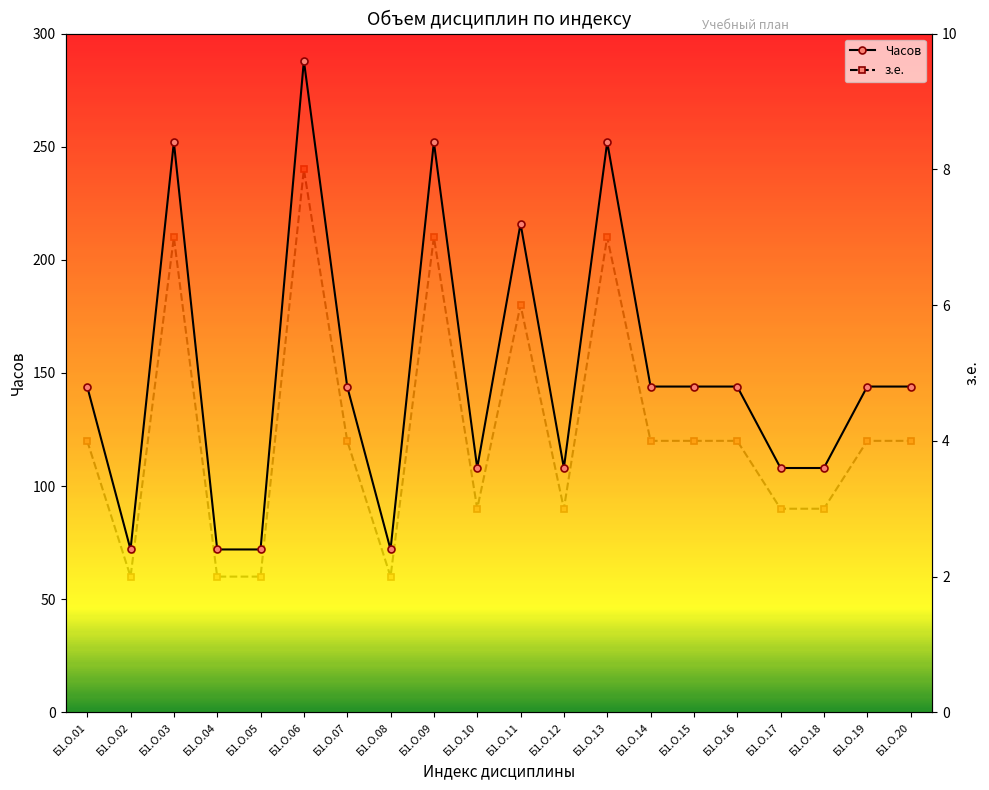

At which category does the chart reach its minimum across all series?

Б1.О.02